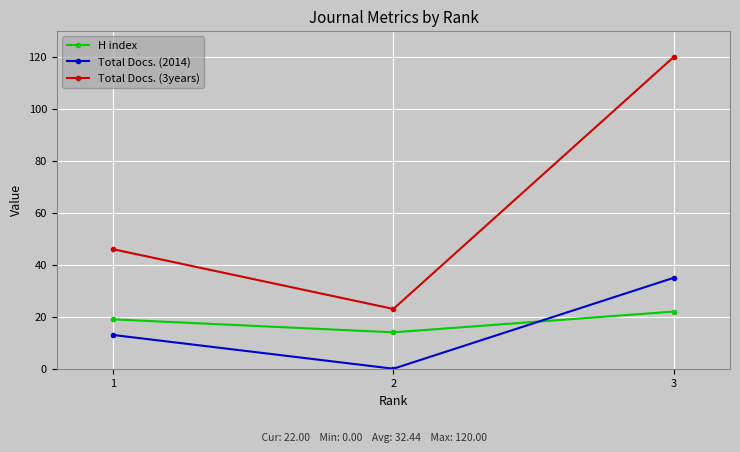

List the labels in order of Total Docs. (2014) value, smallest first.

2, 1, 3